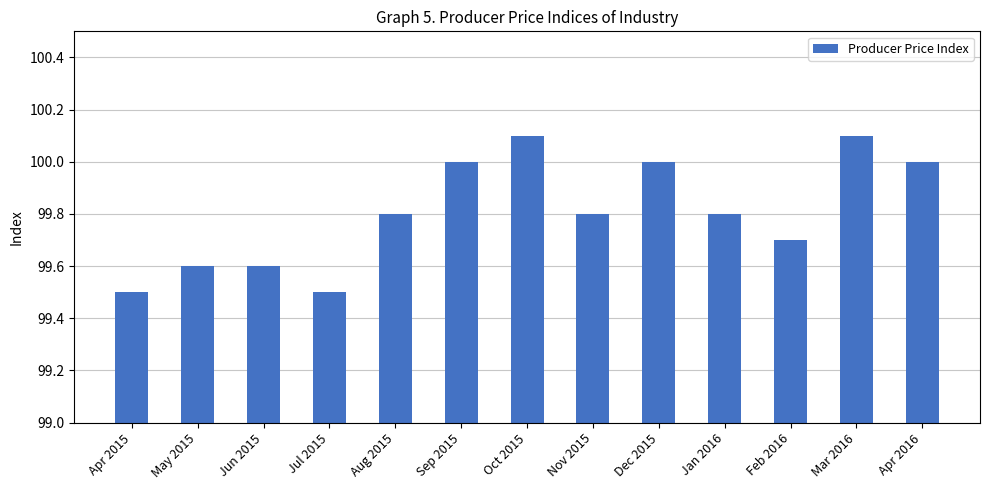

What is the label of the 10th bar from the right?

Jul 2015